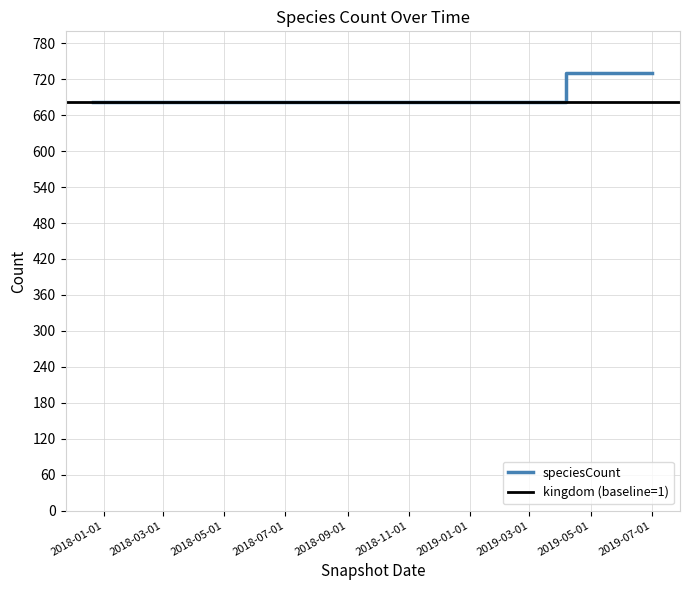

List the labels in order of value, largest first.

2019-04-06, 2019-07-01, 2017-12-22, 2018-04-09, 2018-07-11, 2018-09-28, 2019-01-01